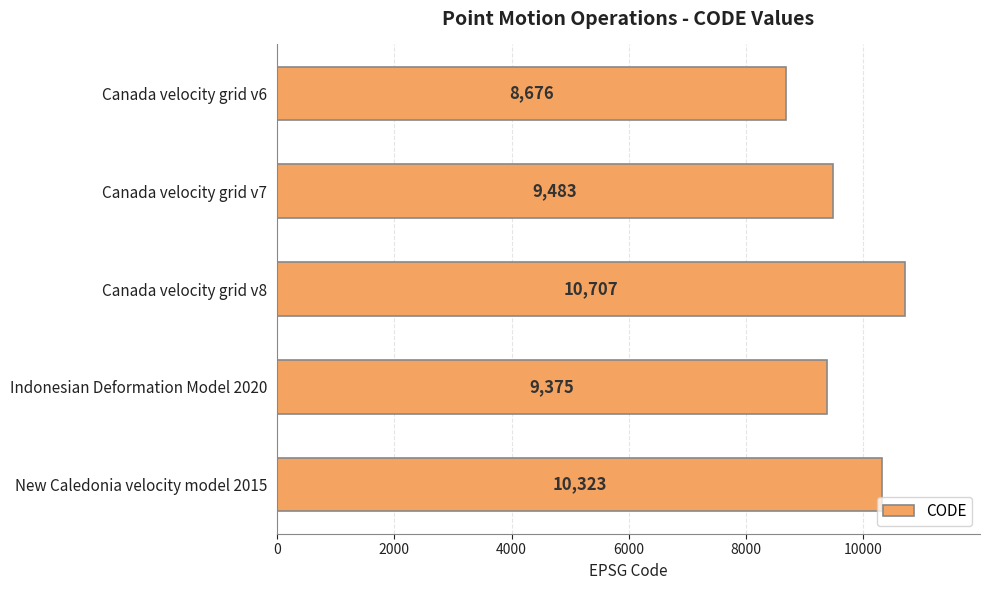

Rank the categories by value from lowest to highest.

Canada velocity grid v6, Indonesian Deformation Model 2020, Canada velocity grid v7, New Caledonia velocity model 2015, Canada velocity grid v8